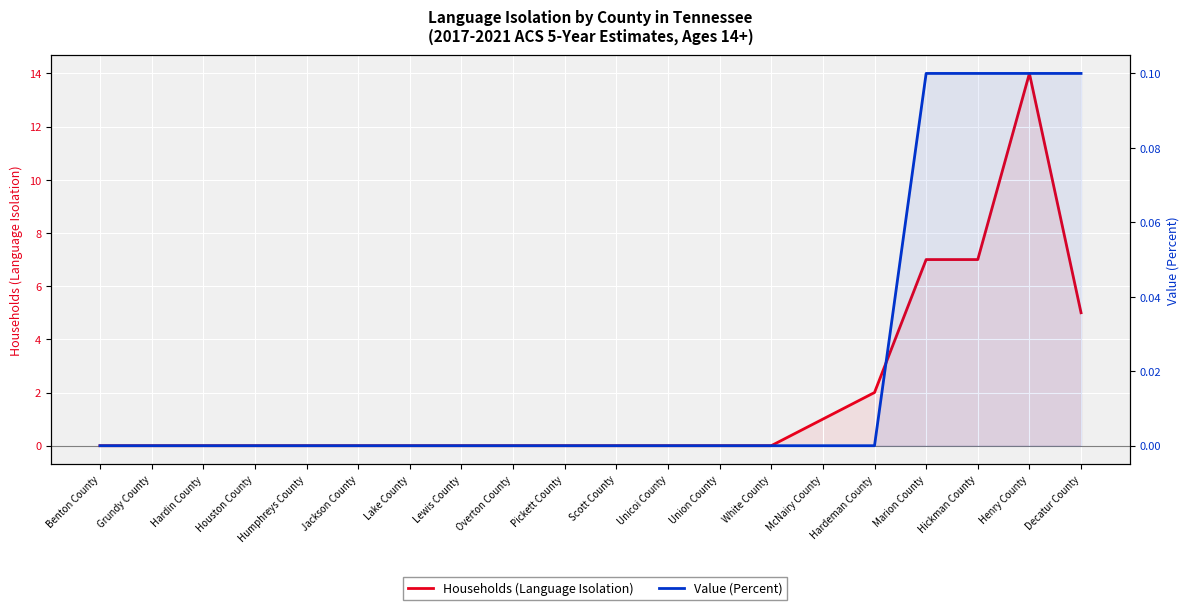

What is the difference between the second highest and minimum values in the Households (Language Isolation) series?

7.0